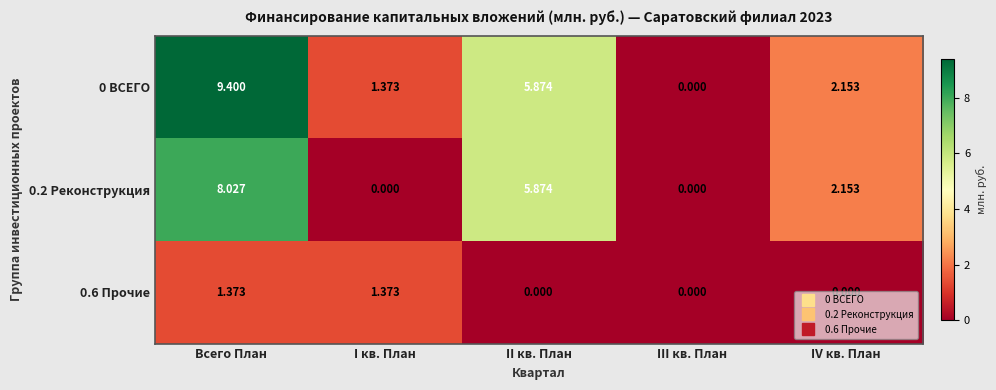

Rank the series by their average value, from highest to lowest.

0 ВСЕГО, 0.2 Реконструкция, 0.6 Прочие